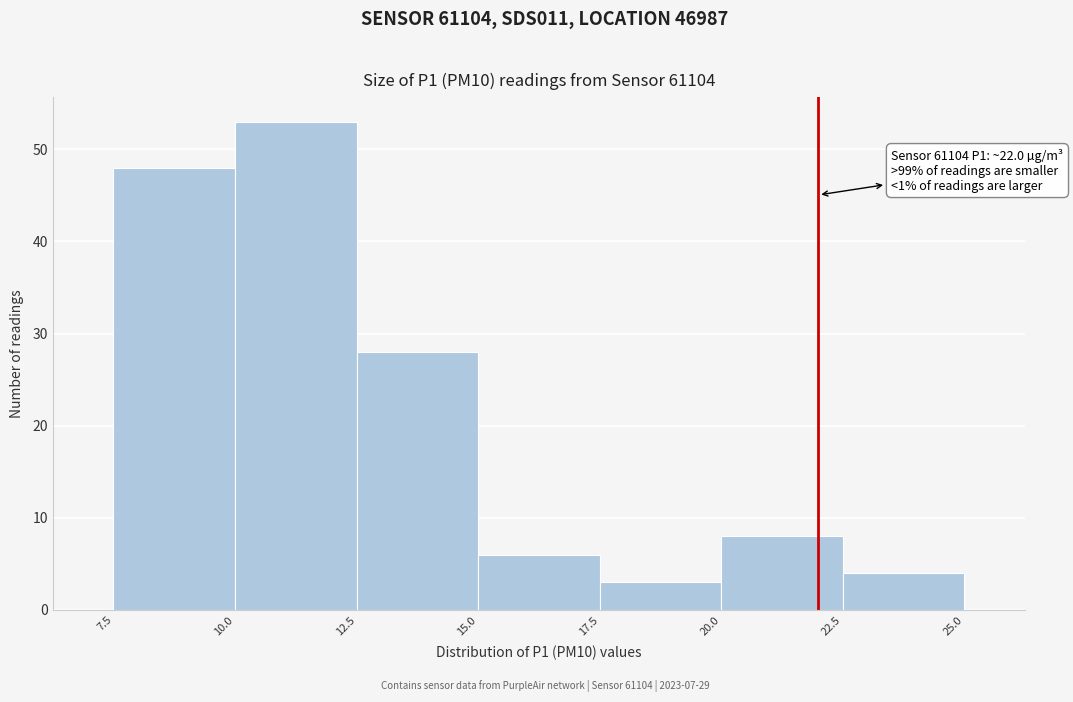

Which range on the x-axis has the tallest bar?

10.0 to 12.5